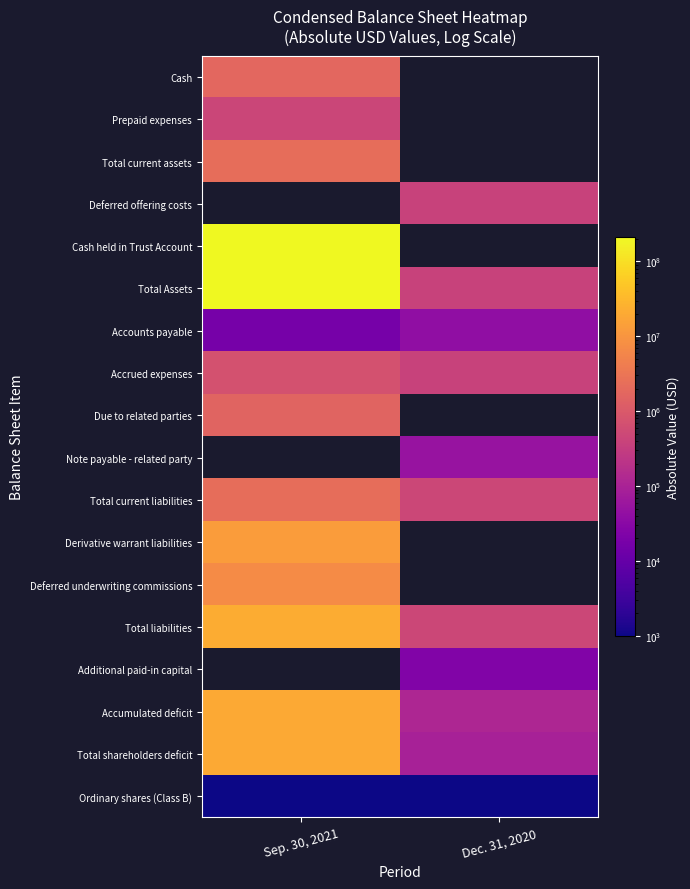

What is the average value of the Accounts payable series?

28740.0